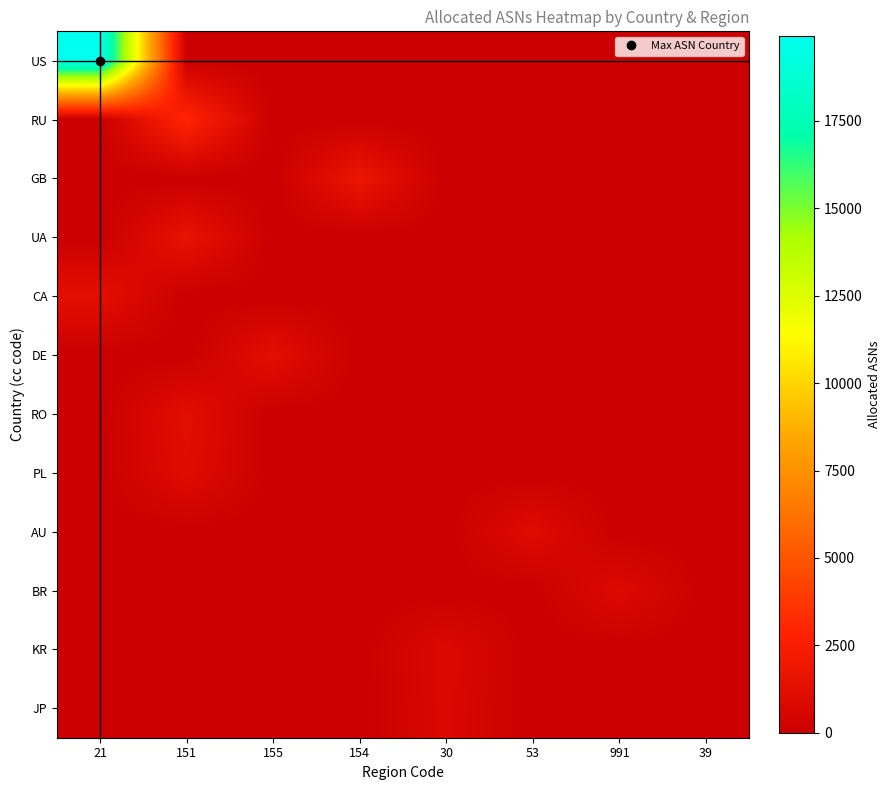

Reading right to left, list all the values displayed in this chart.

US: 39=0	991=0	53=0	30=0	154=0	155=0	151=0	21=19918
RU: 39=0	991=0	53=0	30=0	154=0	155=0	151=2987	21=0
GB: 39=0	991=0	53=0	30=0	154=1795	155=0	151=0	21=0
UA: 39=0	991=0	53=0	30=0	154=0	155=0	151=1583	21=0
CA: 39=0	991=0	53=0	30=0	154=0	155=0	151=0	21=1340
DE: 39=0	991=0	53=0	30=0	154=0	155=1274	151=0	21=0
RO: 39=0	991=0	53=0	30=0	154=0	155=0	151=1217	21=0
PL: 39=0	991=0	53=0	30=0	154=0	155=0	151=1080	21=0
AU: 39=0	991=0	53=1054	30=0	154=0	155=0	151=0	21=0
BR: 39=0	991=920	53=0	30=0	154=0	155=0	151=0	21=0
KR: 39=0	991=0	53=0	30=863	154=0	155=0	151=0	21=0
JP: 39=0	991=0	53=0	30=787	154=0	155=0	151=0	21=0